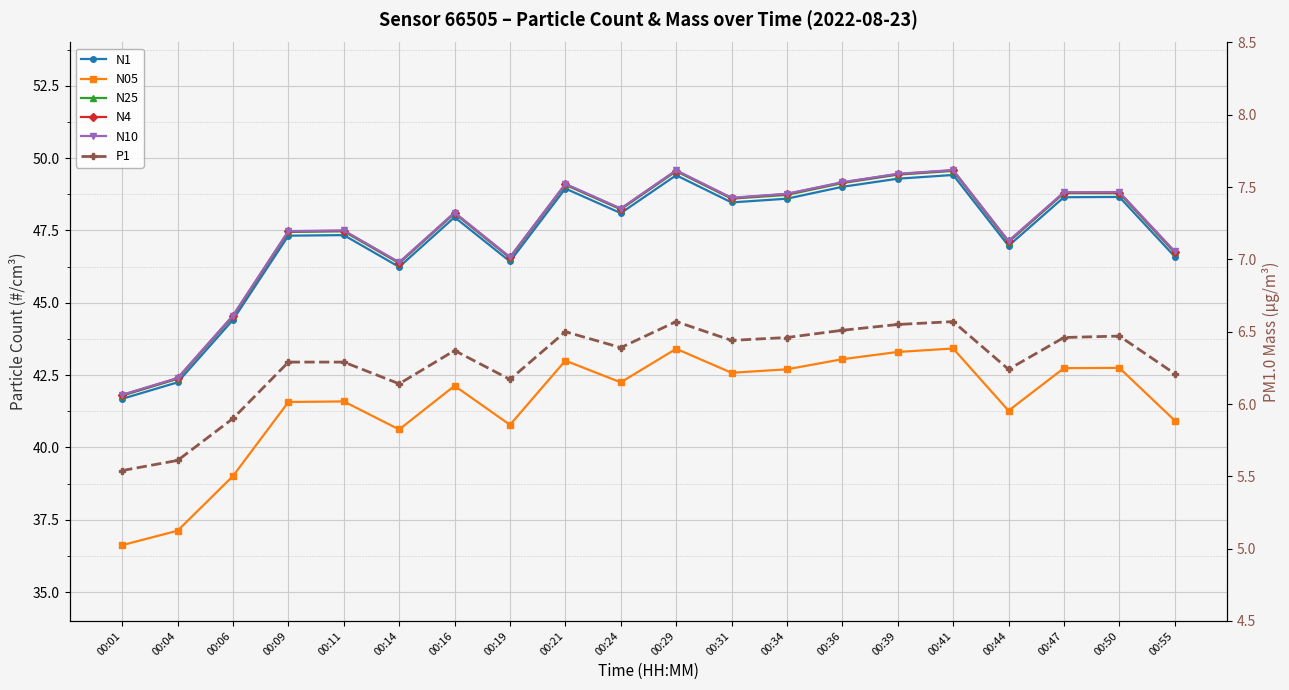

Where is the first local maximum for N25?

00:11